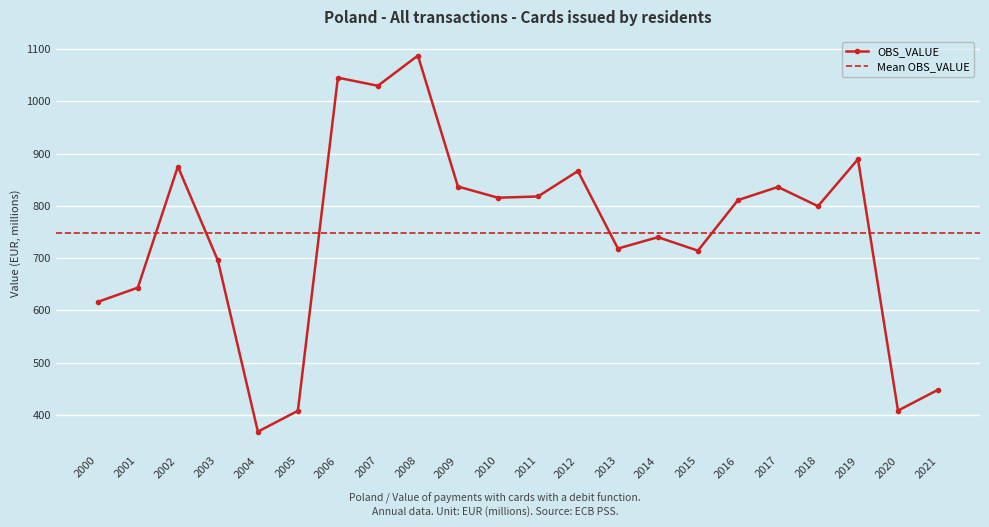

True or false: the data has more than 0 interior local peaks.

True